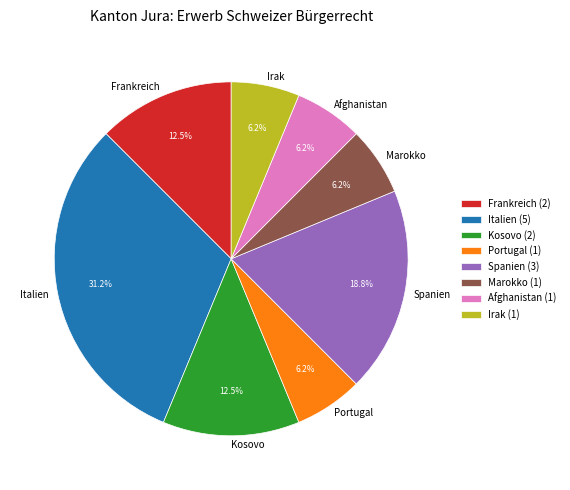

Does Italien account for over 50% of the chart?

No